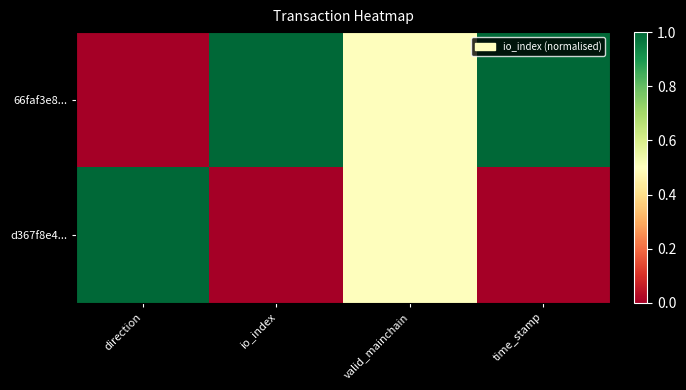

At which category is the sum across all series the highest?

direction